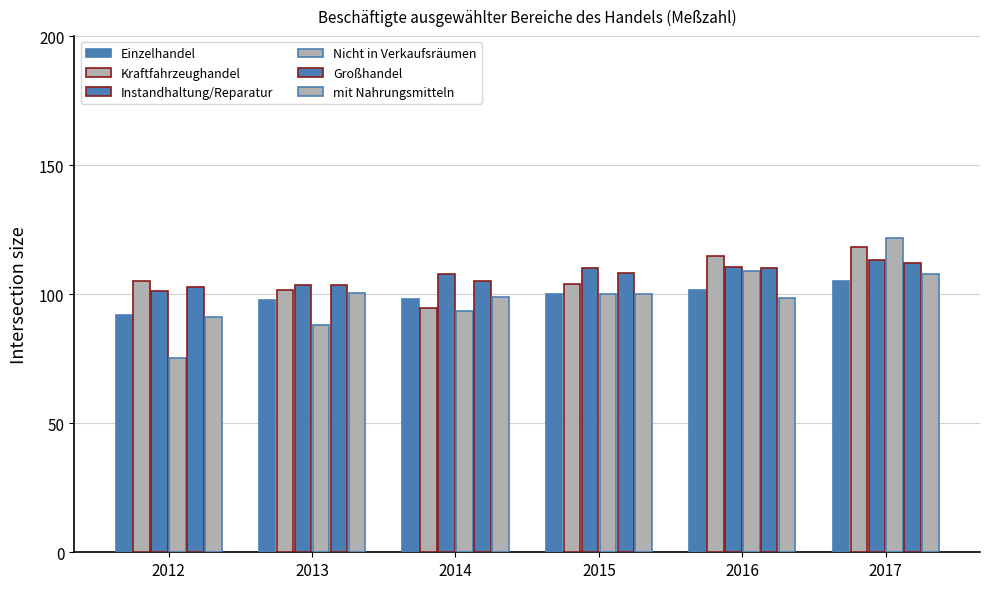

What value does the Kraftfahrzeughandel series have at 2014?

94.6